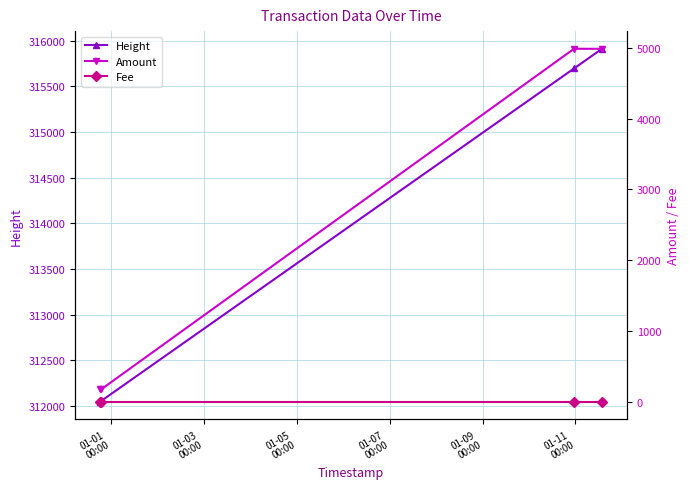

What is the value of the Height point at the 4th from the left?

315913